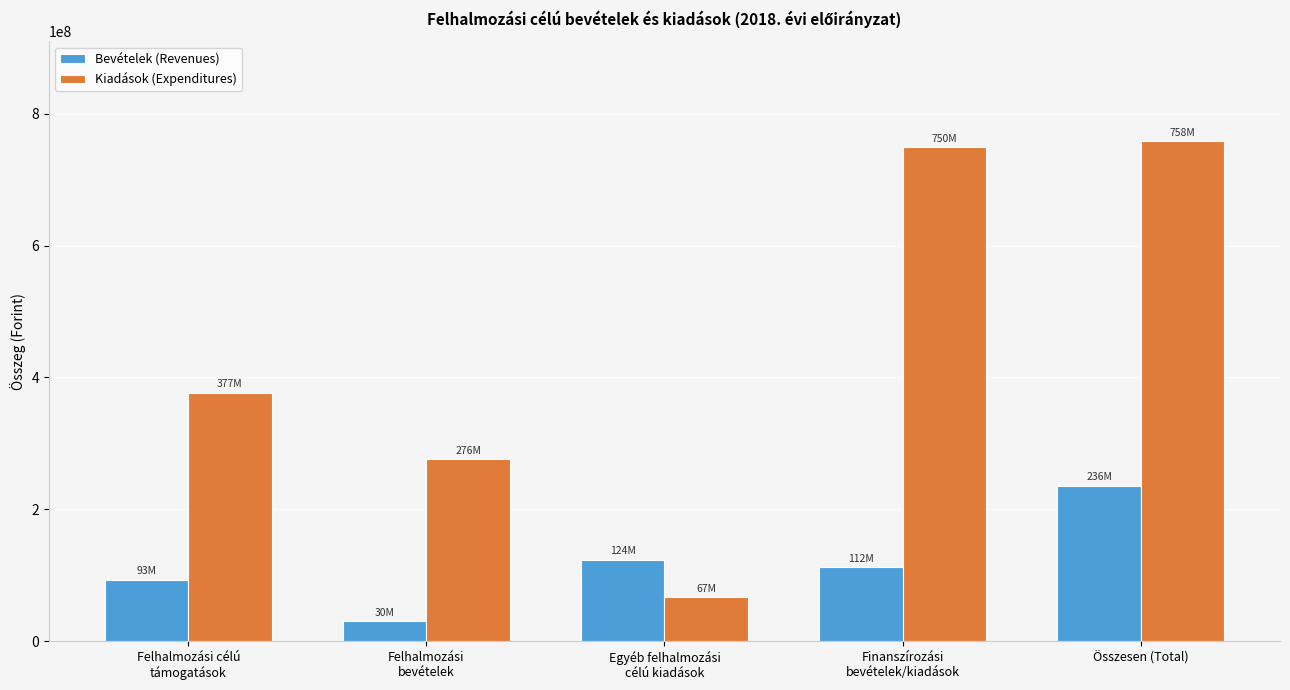

True or false: Kiadások (Expenditures) has a value of 285721591 at Összesen (Total).

False